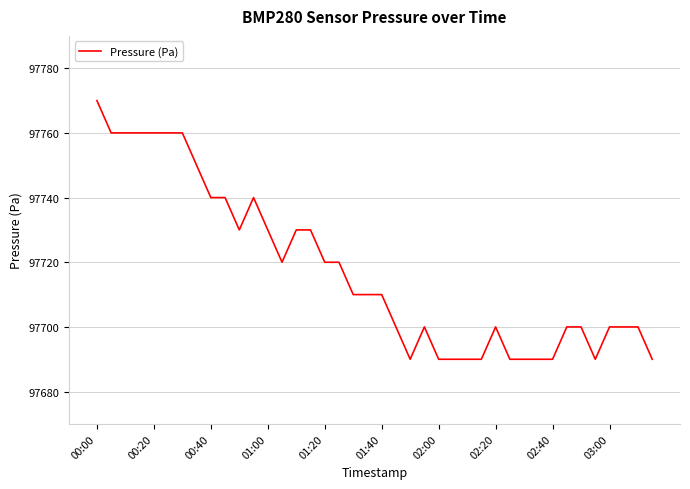

Is this an area chart (filled region under the line)?

No